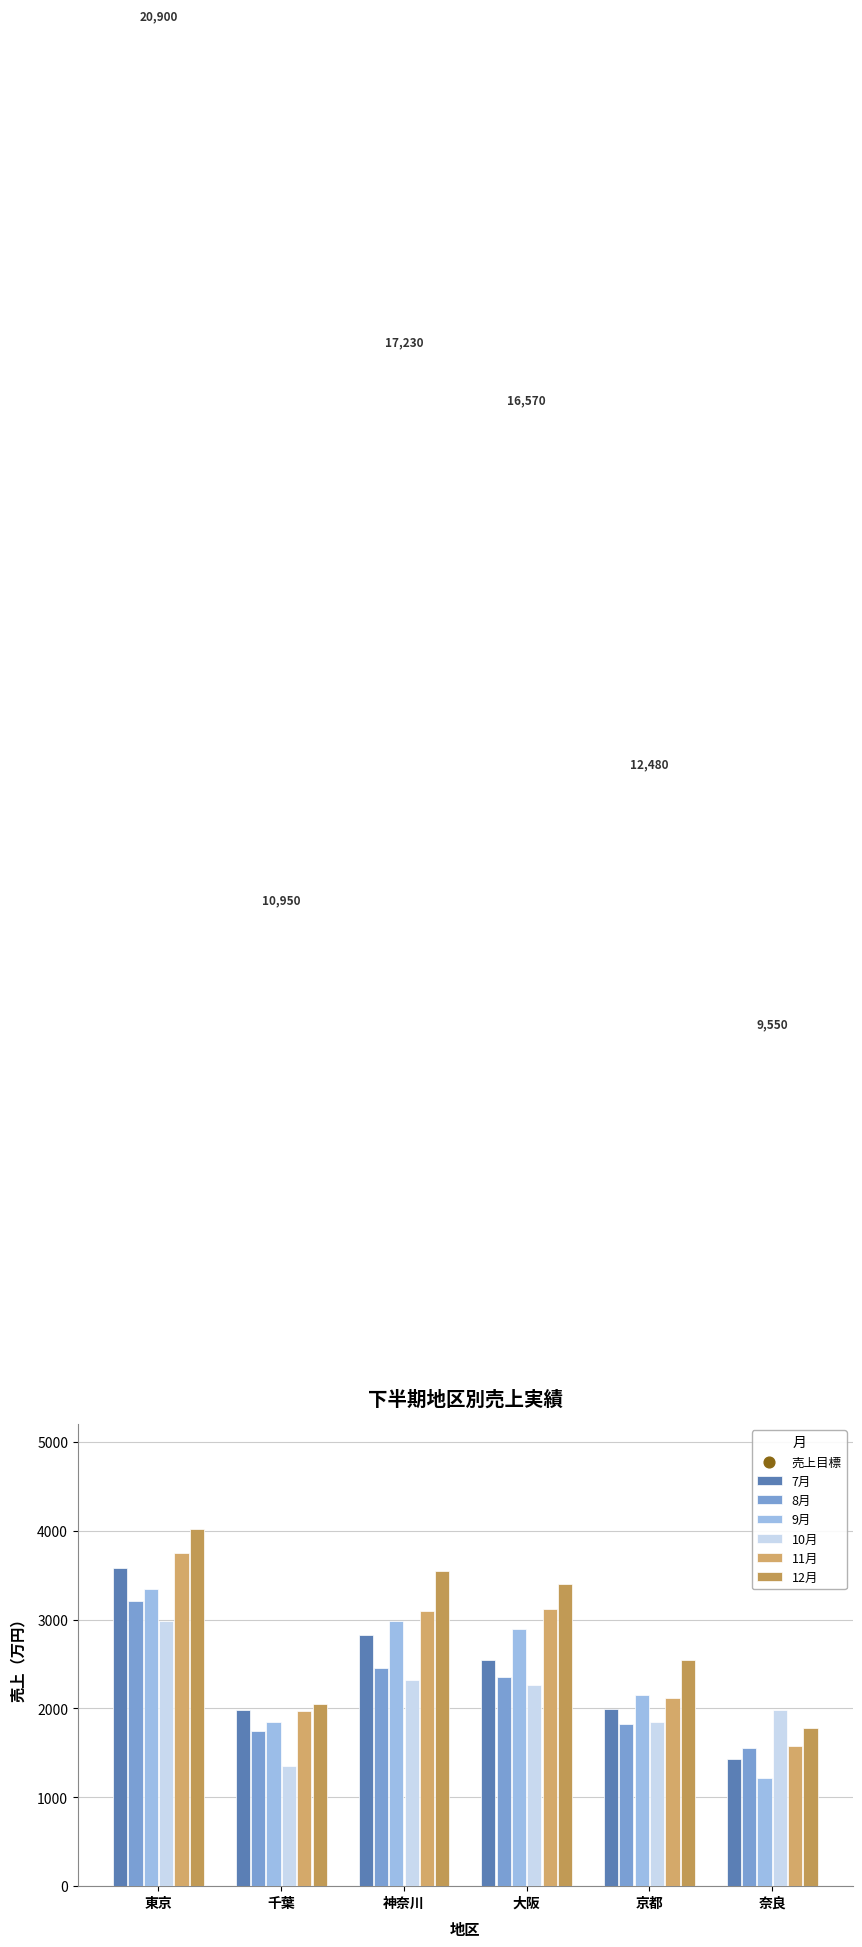

At how many categories does at least one series exceed 1407?

6